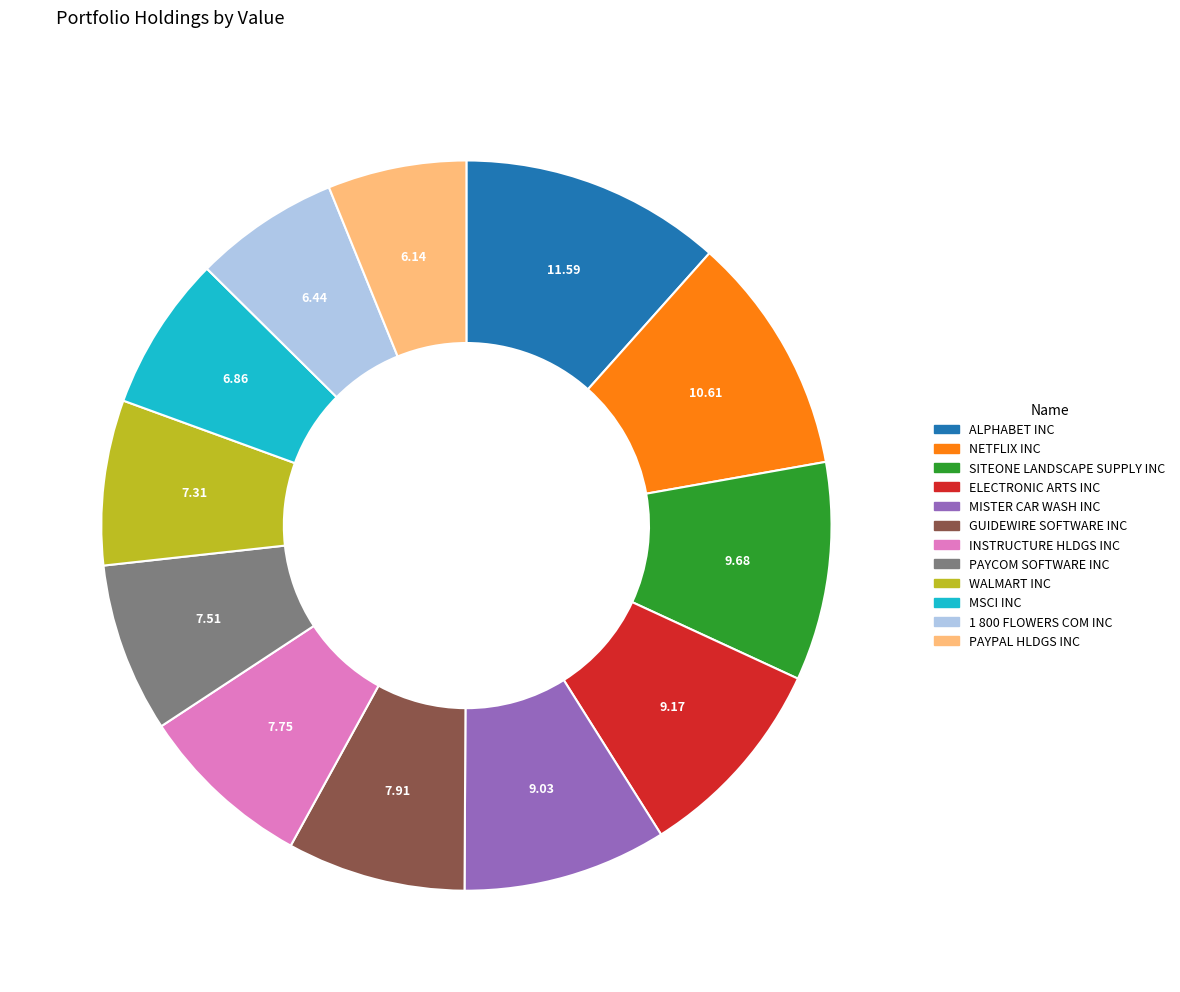

How many segments does this pie chart have?

12